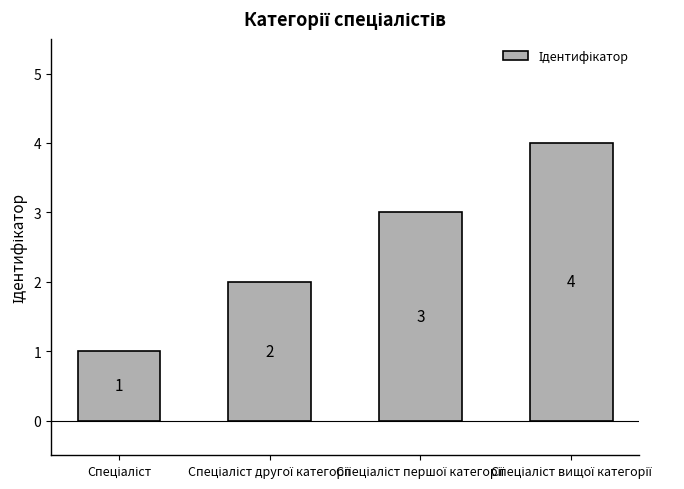

What is the value of the 1st bar from the left?

1